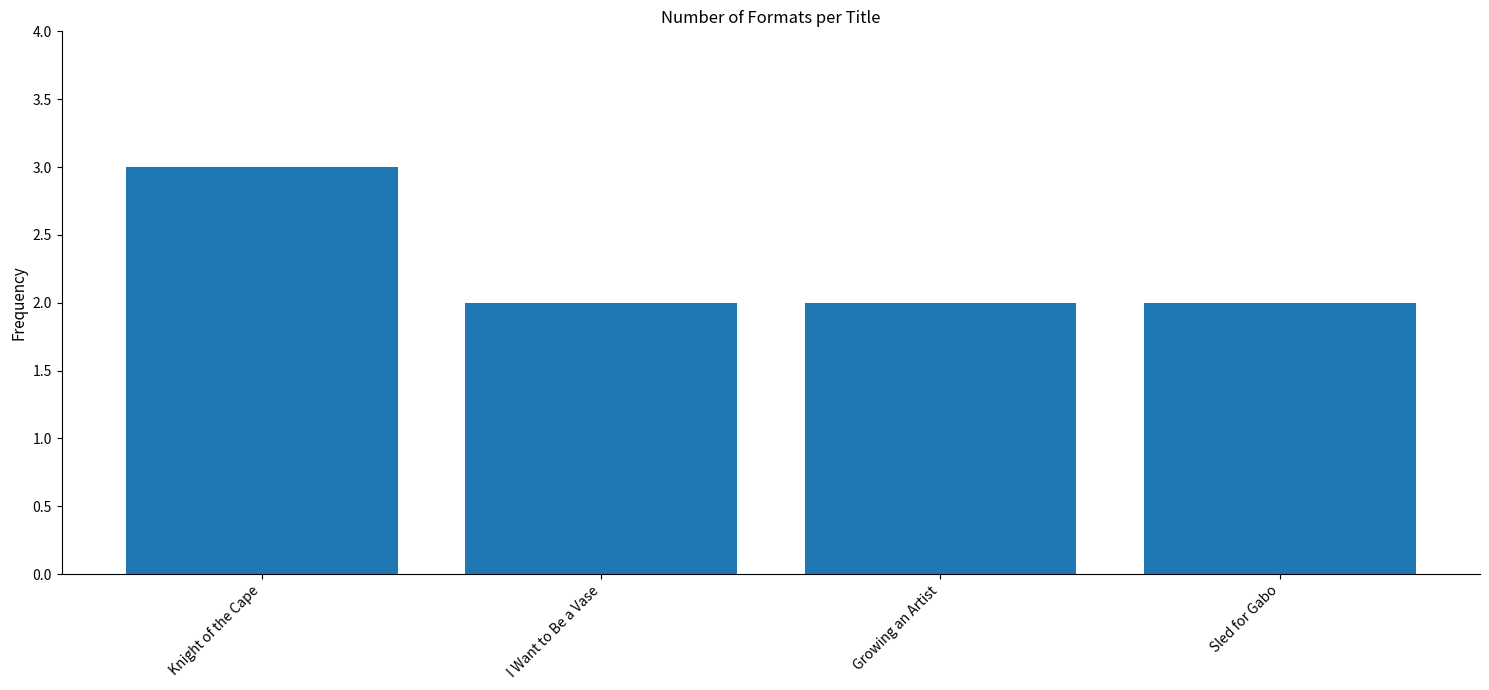

What is the ratio of the value at Growing an Artist to the value at I Want to Be a Vase?

1.0